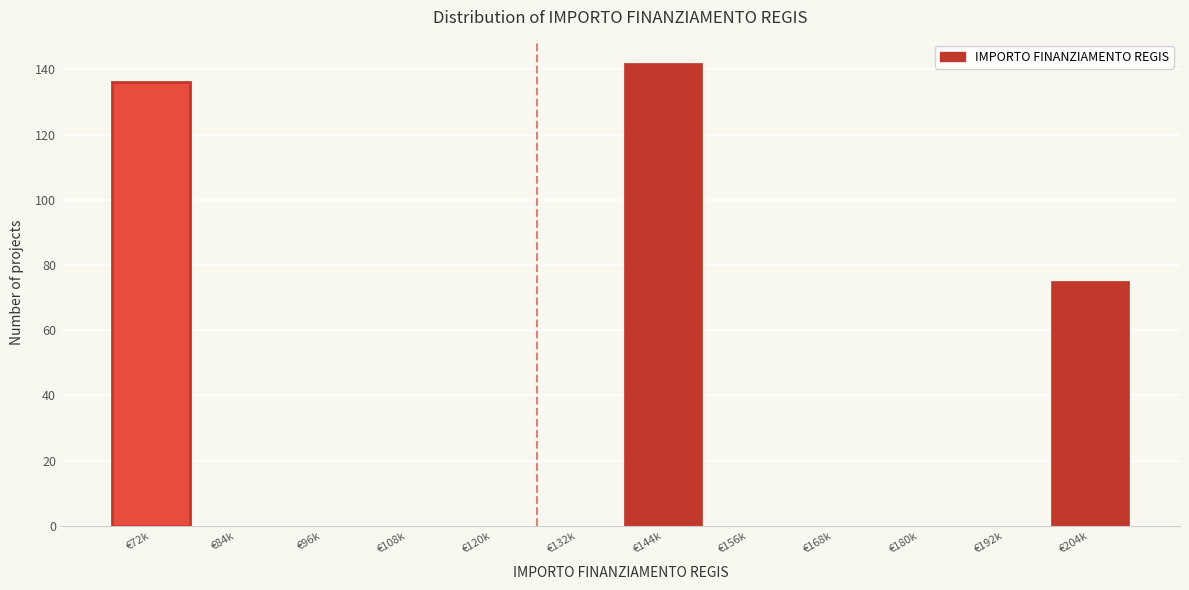

Reading left to right, extract all data points from this chart.

€72k=136	€84k=0	€96k=0	€108k=0	€120k=0	€132k=0	€144k=142	€156k=0	€168k=0	€180k=0	€192k=0	€204k=75